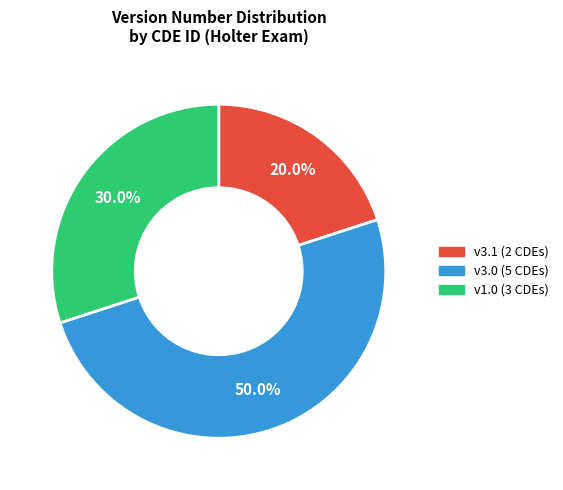

Does any single category account for the majority?

No